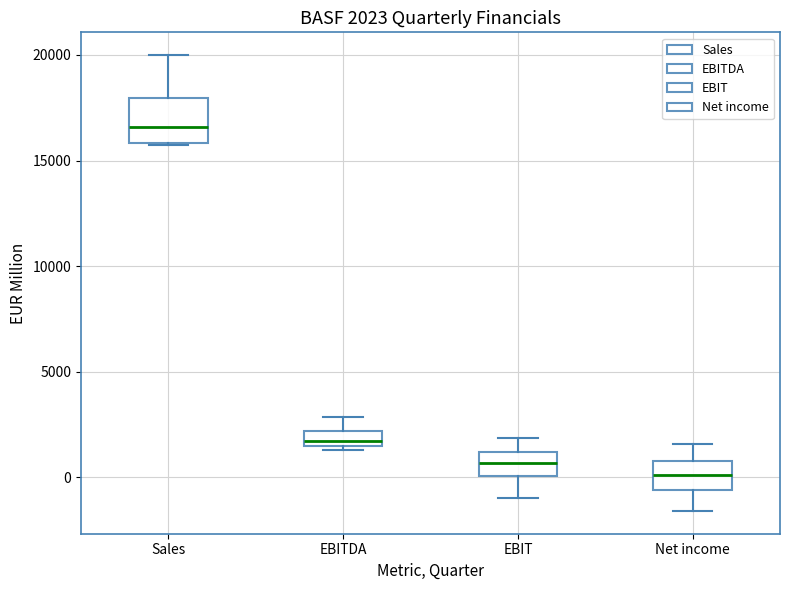

Comparing the boxes themselves (not the whiskers), which one is the tallest?

Sales